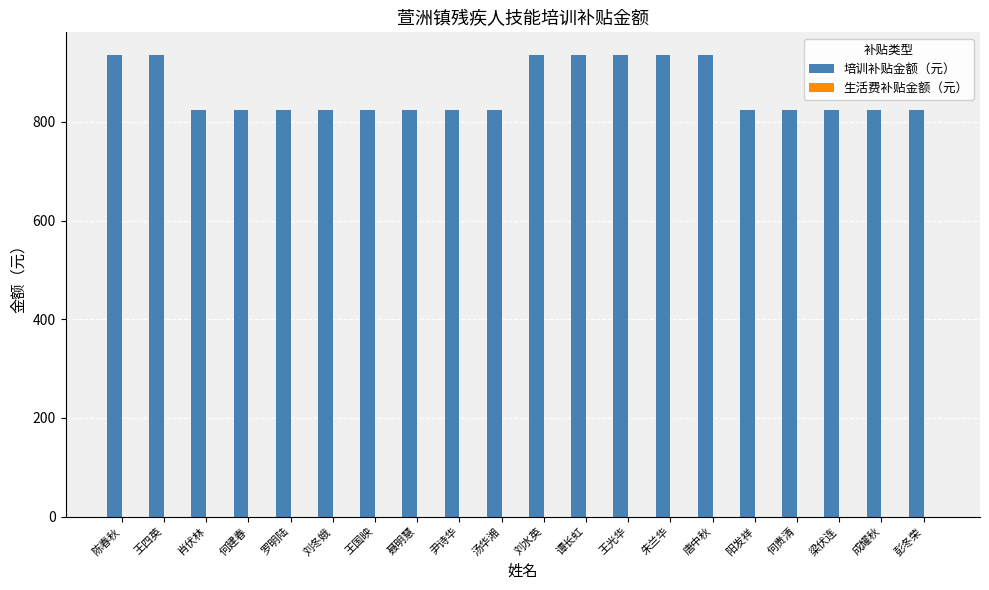

Does the chart contain any negative values?

No